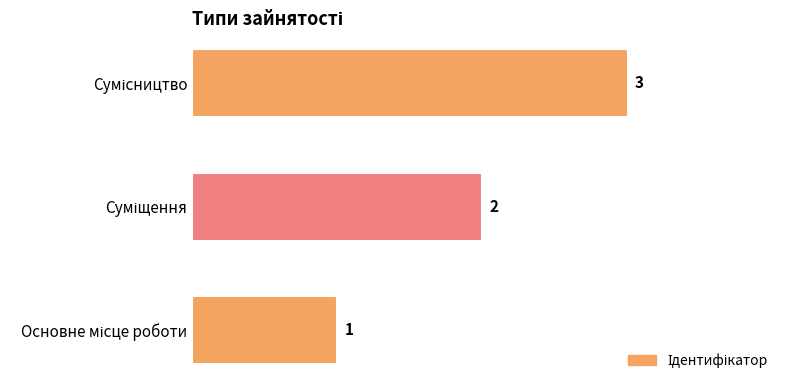

What is the maximum value shown in the chart?

3